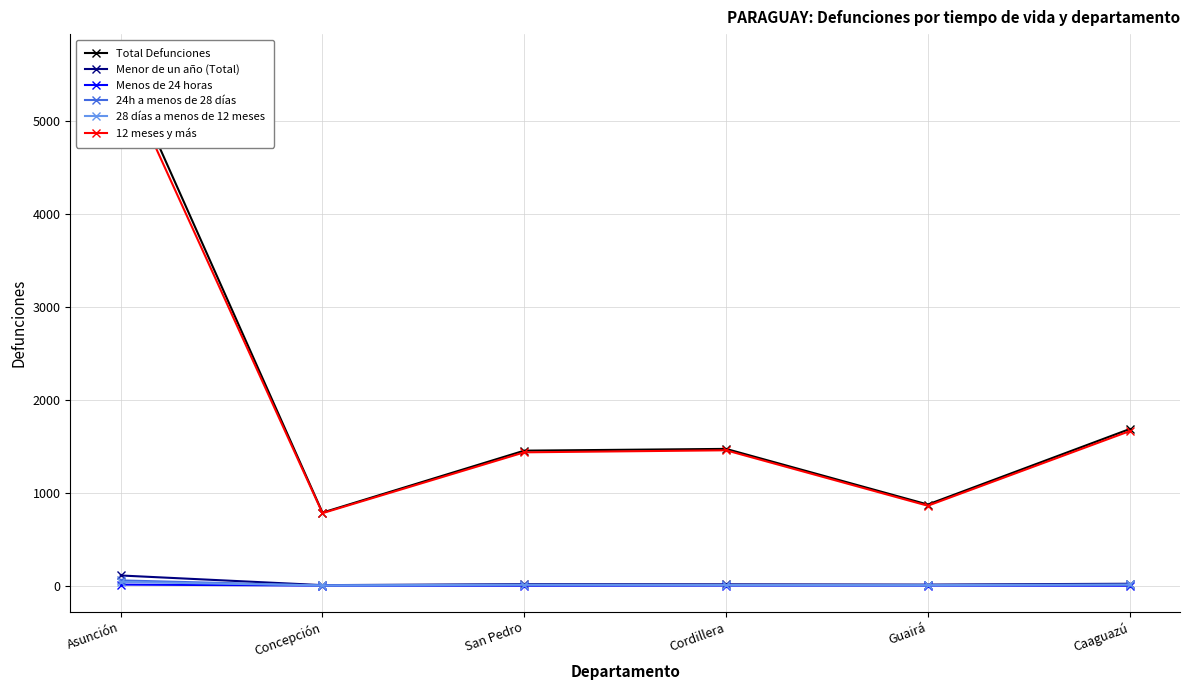

Is the value of Menos de 24 horas at Asunción greater than the value of 28 días a menos de 12 meses at Concepción?

Yes